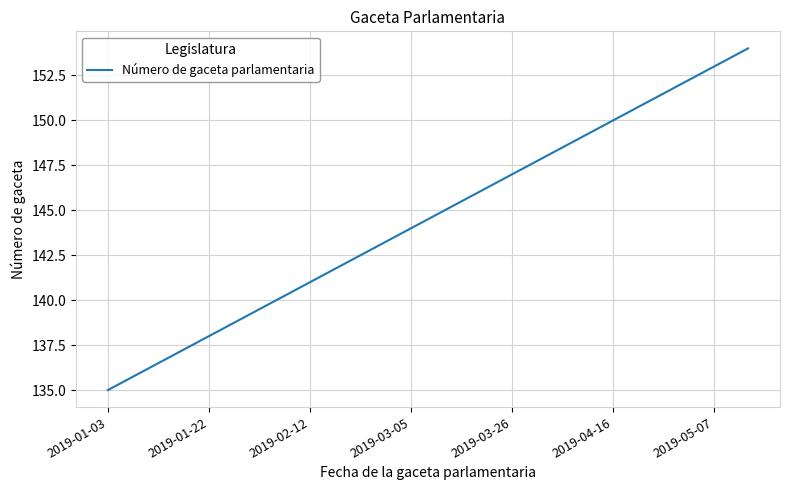

What is the greatest value displayed?

154